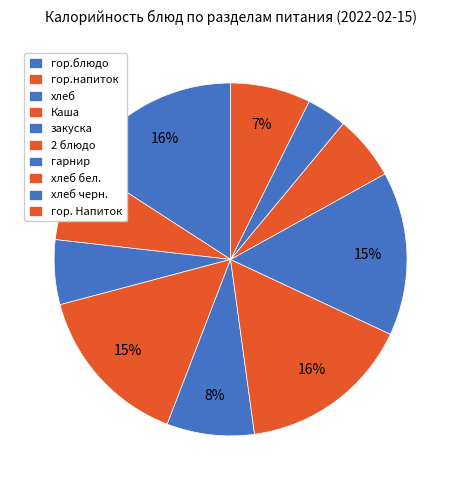

What is the change in value from хлеб to гор. Напиток?

+17